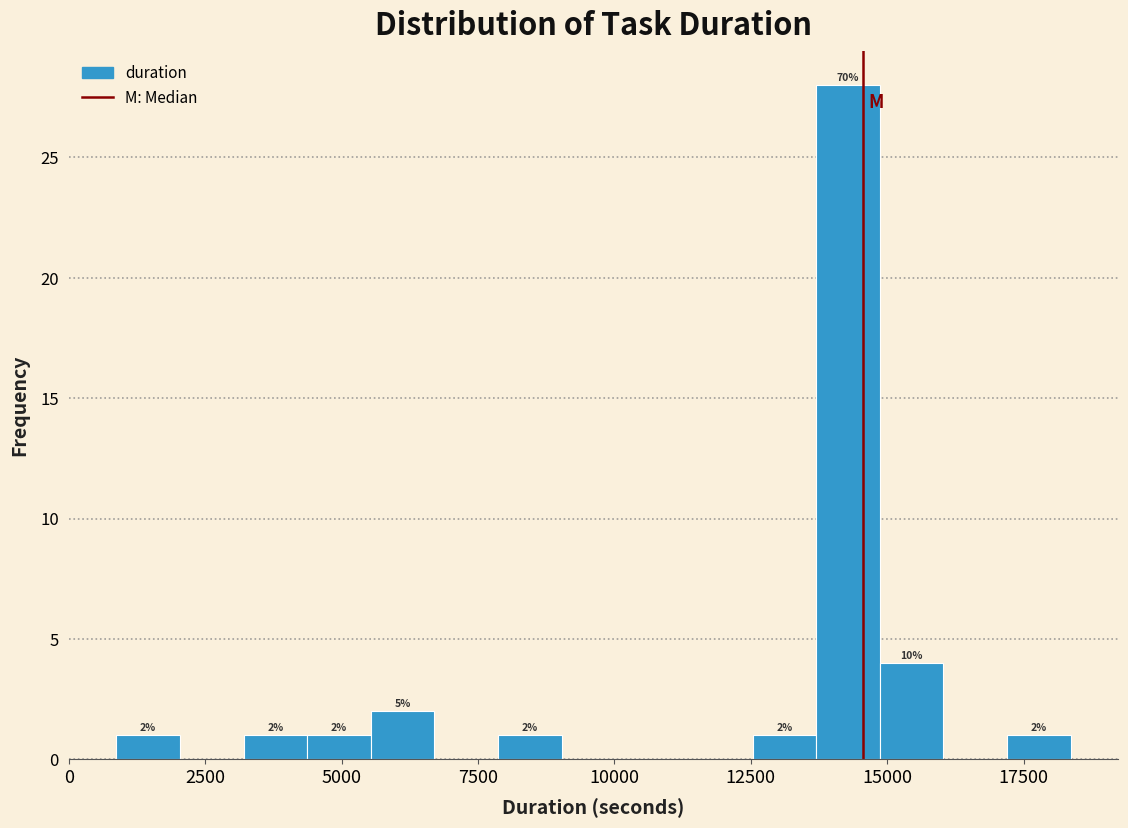

Read against the x-axis, roughly where is the centre of the tallest bar?

14500